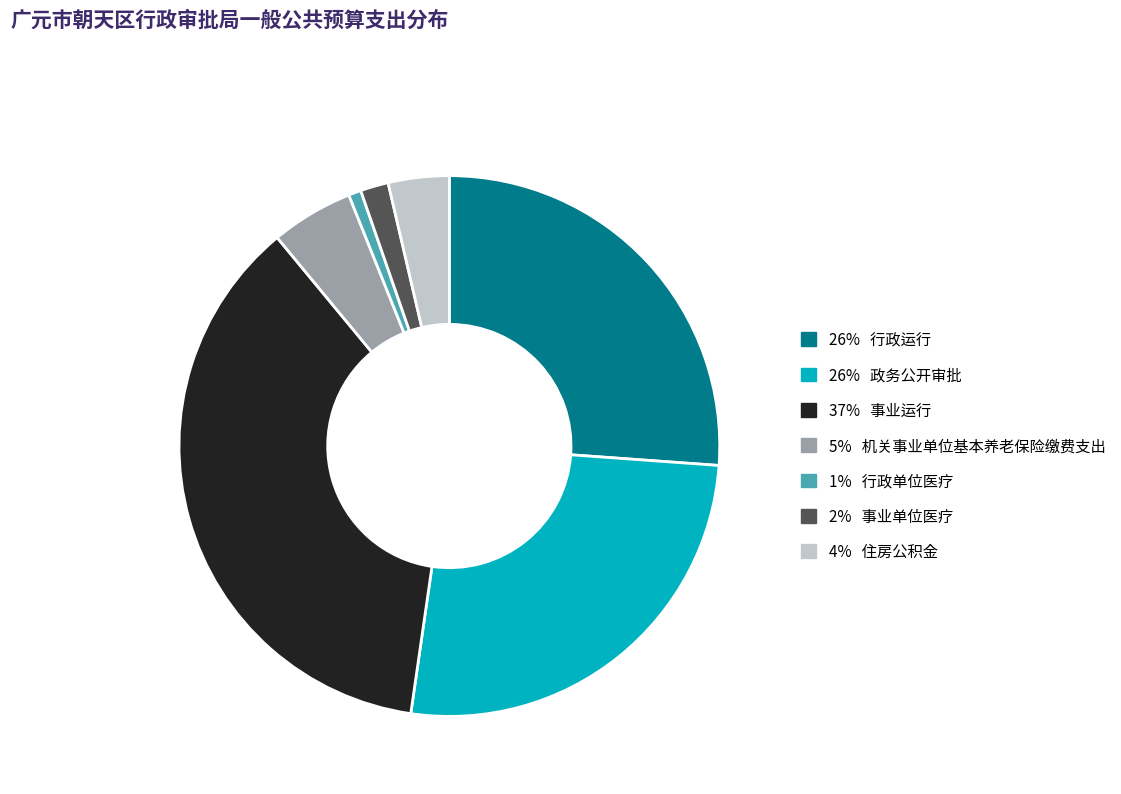

Is there a majority slice in this chart?

No